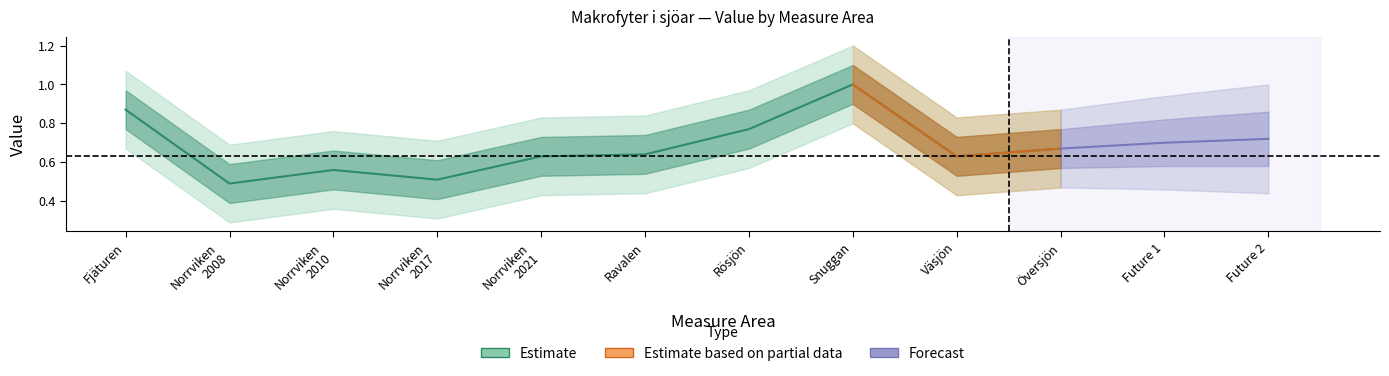

The Estimate series shows 0.4 at Väsjön. True or false?

False